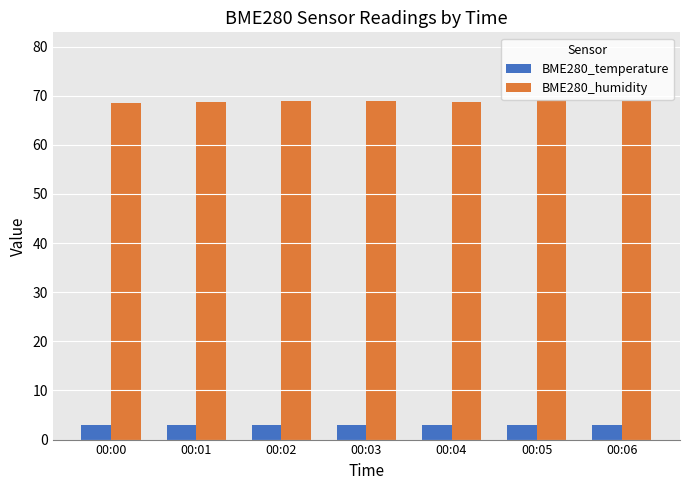

What are all the series names shown in the legend?

BME280_temperature, BME280_humidity